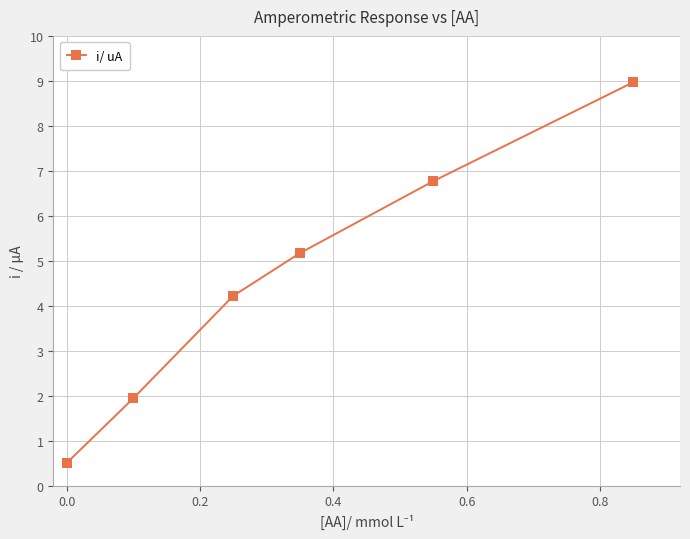

What is the difference between the maximum and minimum values?

8.5